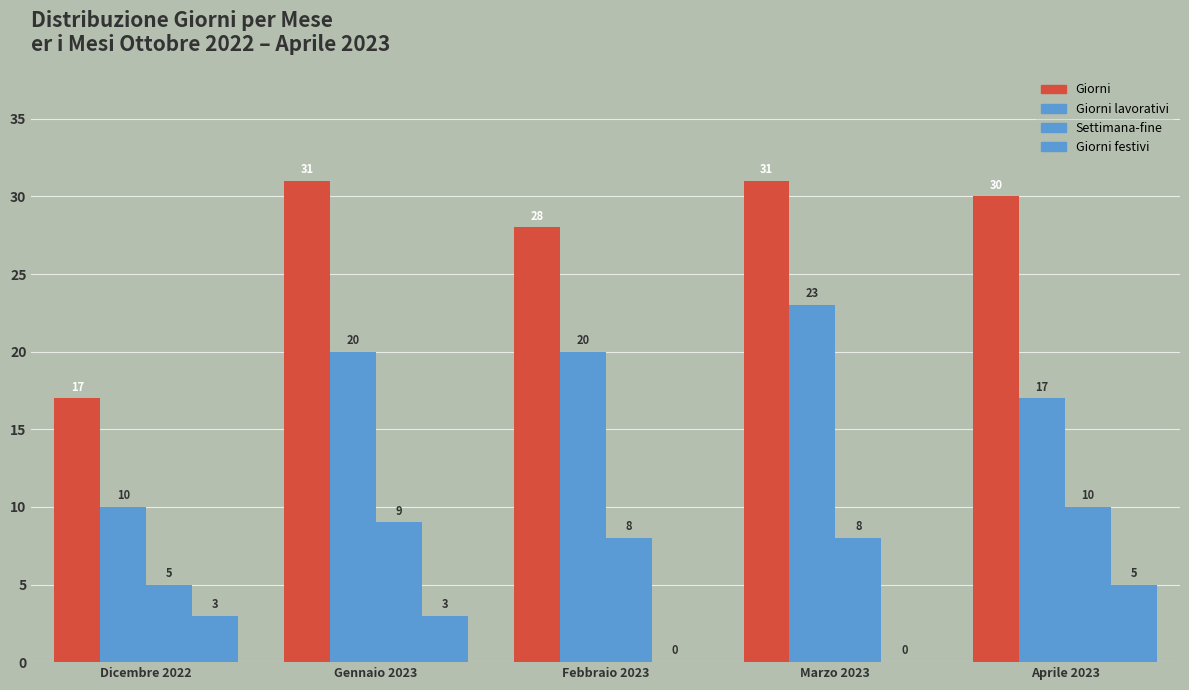

At Dicembre 2022, list the series in order from largest to smallest.

Giorni, Giorni lavorativi, Settimana-fine, Giorni festivi